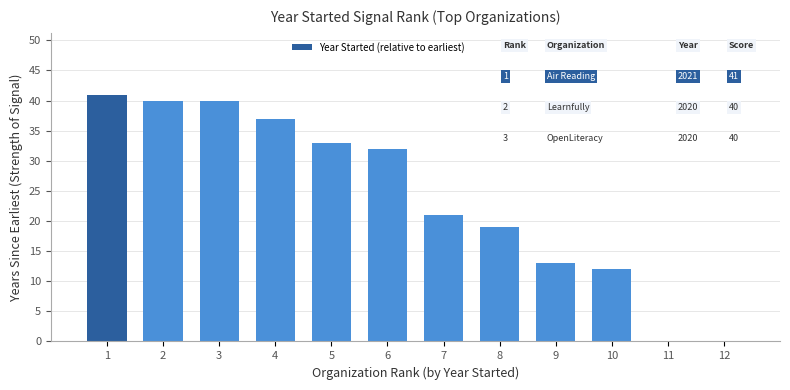

At which label does the data first exceed 32?

1